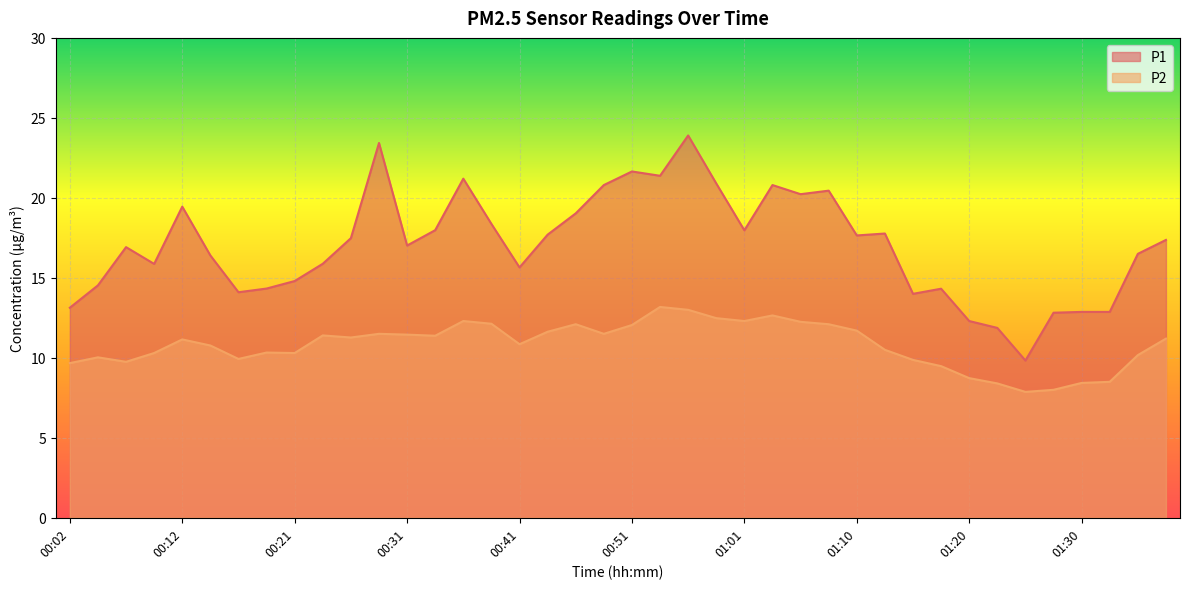

The value of P1 at 01:03 is 20.8. True or false?

True